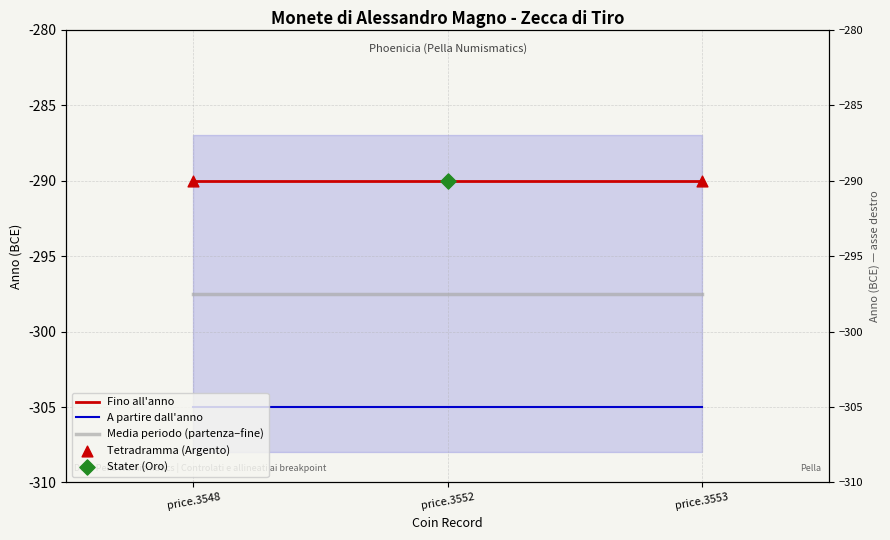

Which series has the largest Y range (max minus min)?

Fino all'anno